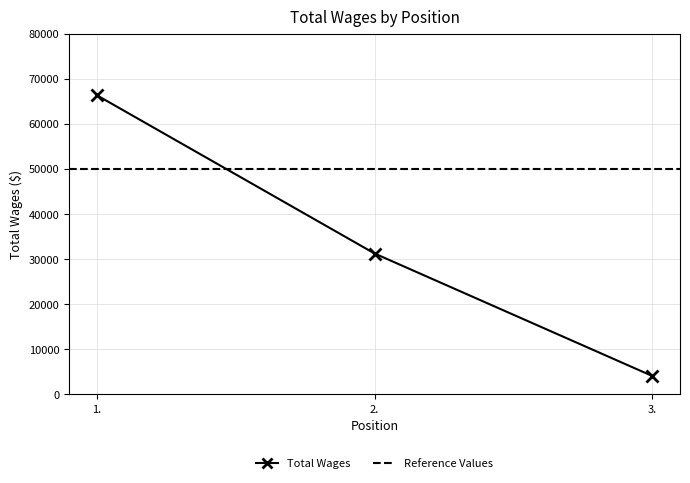

What is the greatest value displayed?

66295